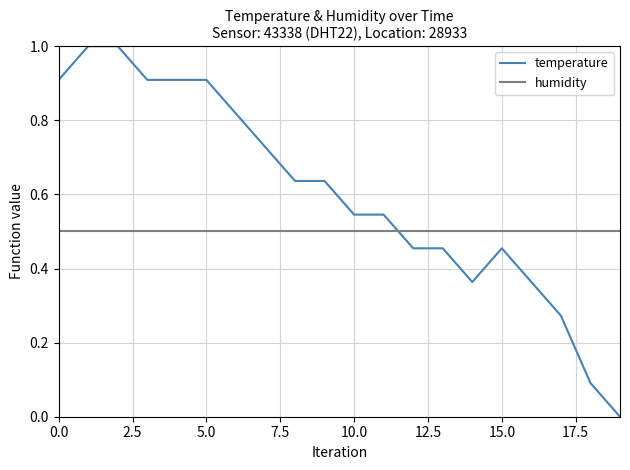

Does the chart have visible grid lines?

Yes